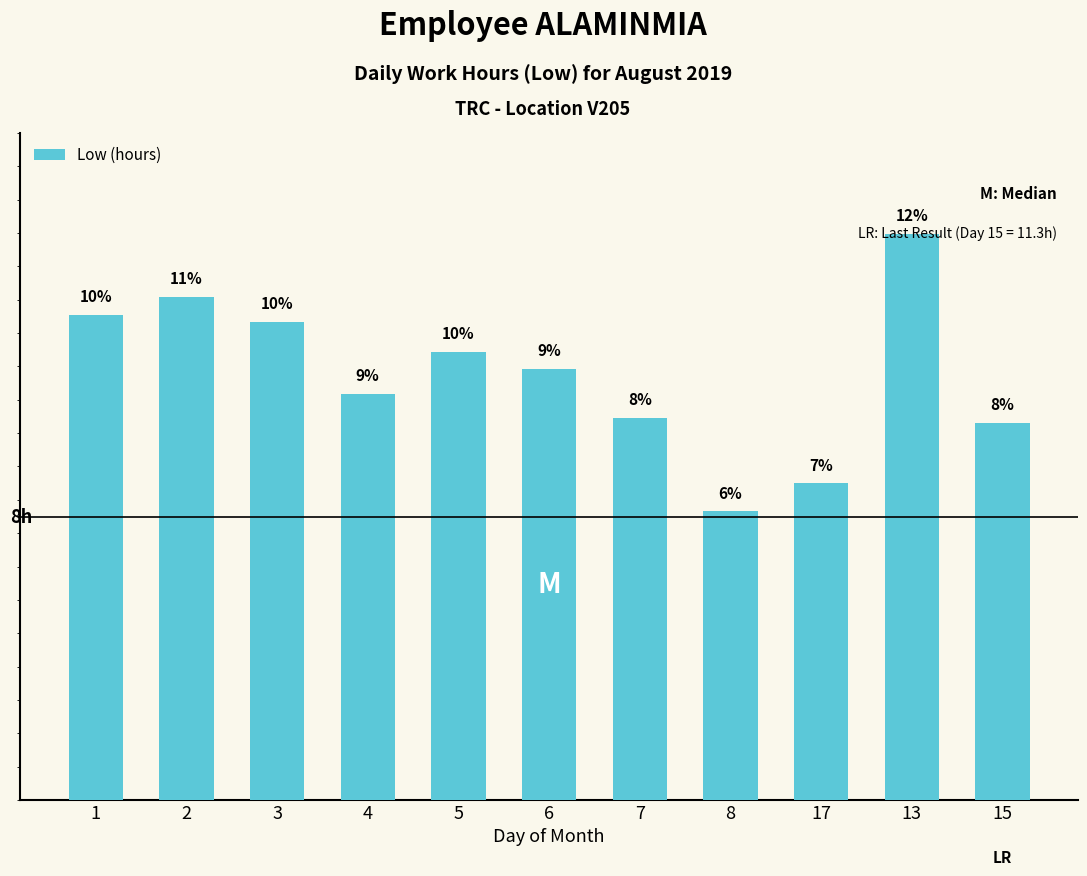

Rank the categories by value from lowest to highest.

8, 17, 15, 7, 4, 6, 5, 3, 1, 2, 13